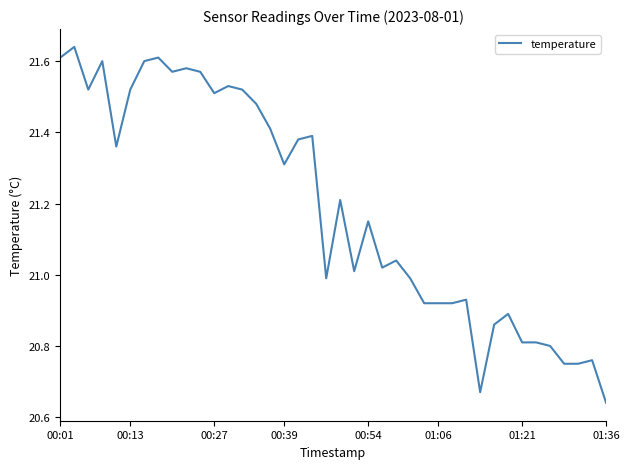

True or false: the data shows 10.4 at 01:36.

False